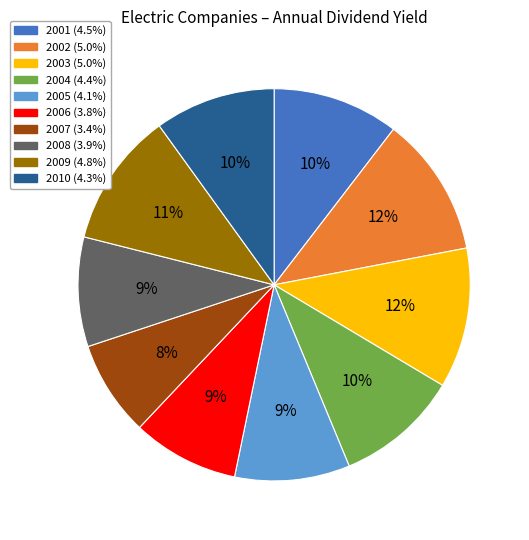

Which slice is the smallest?

2007